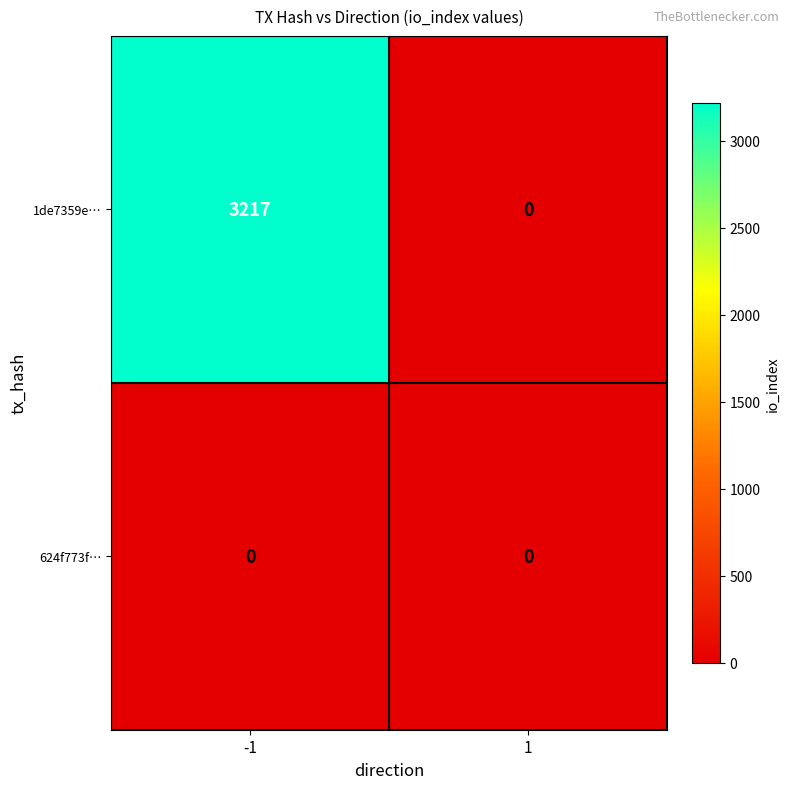

What is the difference between the maximum and minimum values in the 1de7359e… series?

3217